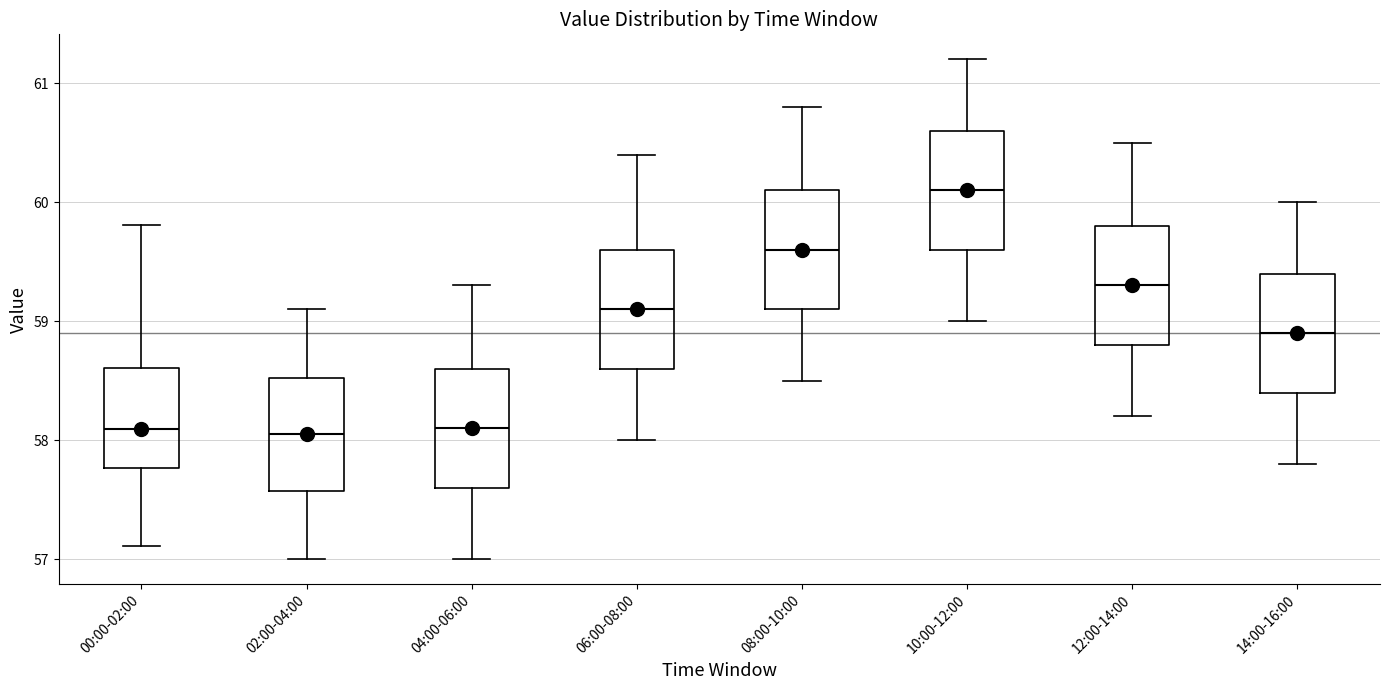

Where is the upper edge of the box for 12:00-14:00 on the y-axis? The values are not printed on the chart, so give them approximately, as read against the axis.

59.8